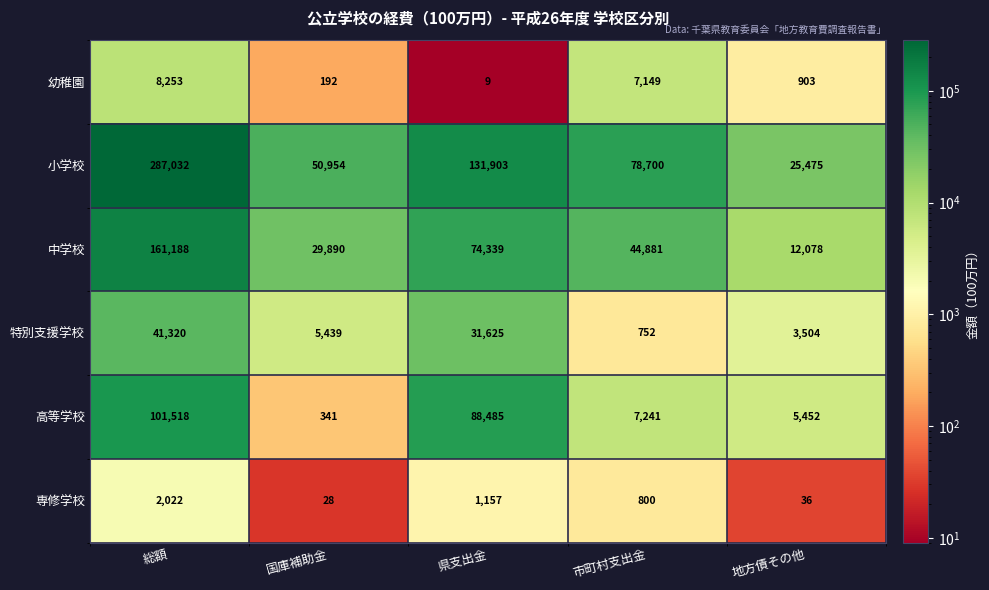

At 県支出金, list the series in order from largest to smallest.

小学校, 高等学校, 中学校, 特別支援学校, 専修学校, 幼稚園